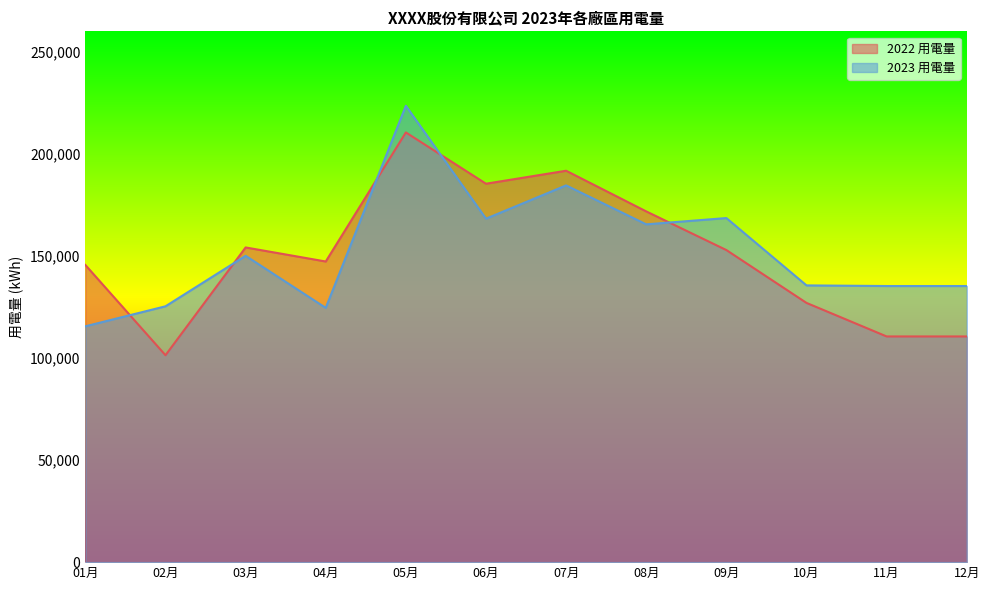

List the labels in order of 2023 用電量 value, largest first.

05月, 07月, 09月, 06月, 08月, 03月, 10月, 11月, 12月, 02月, 04月, 01月